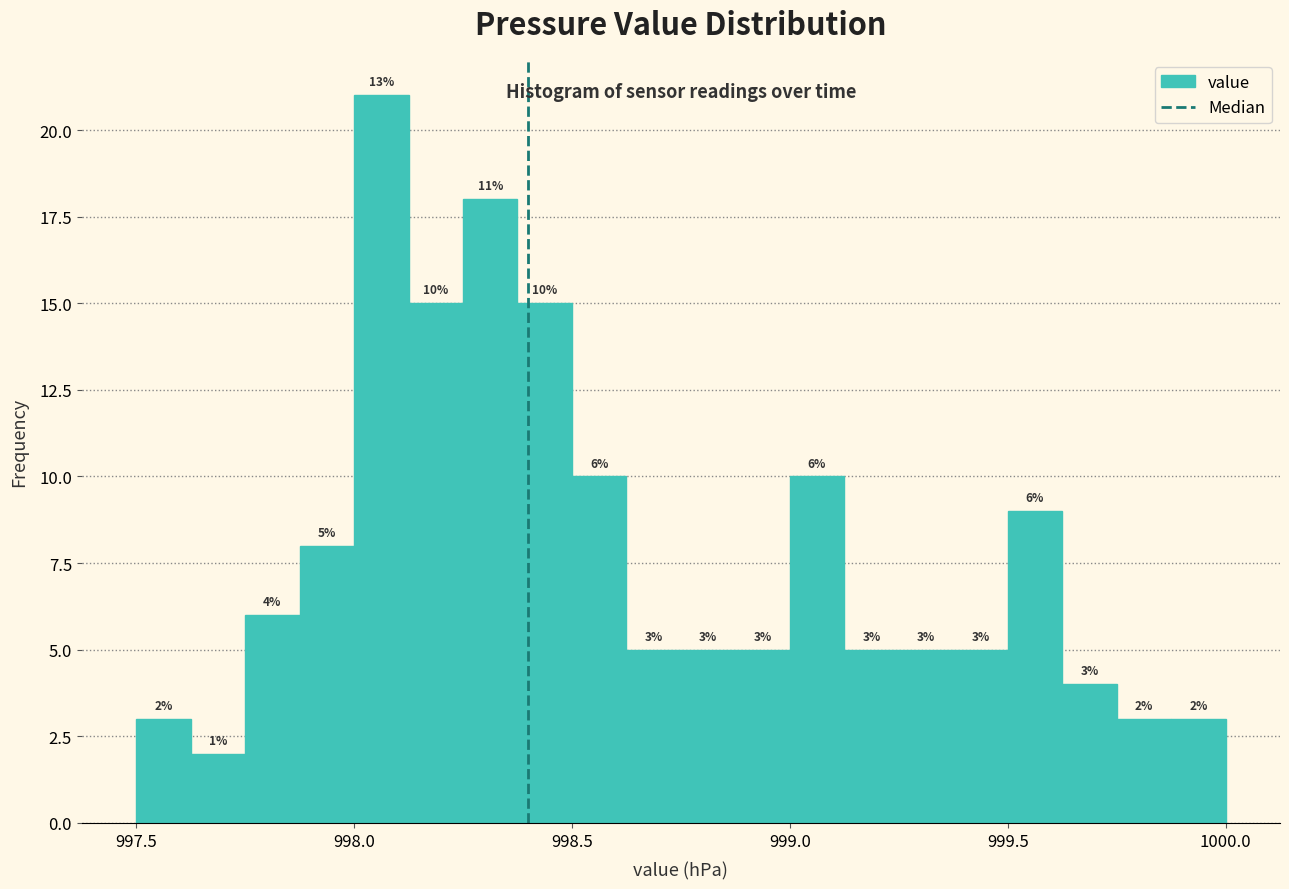

Read against the x-axis, roughly where is the centre of the tallest bar?

998.05